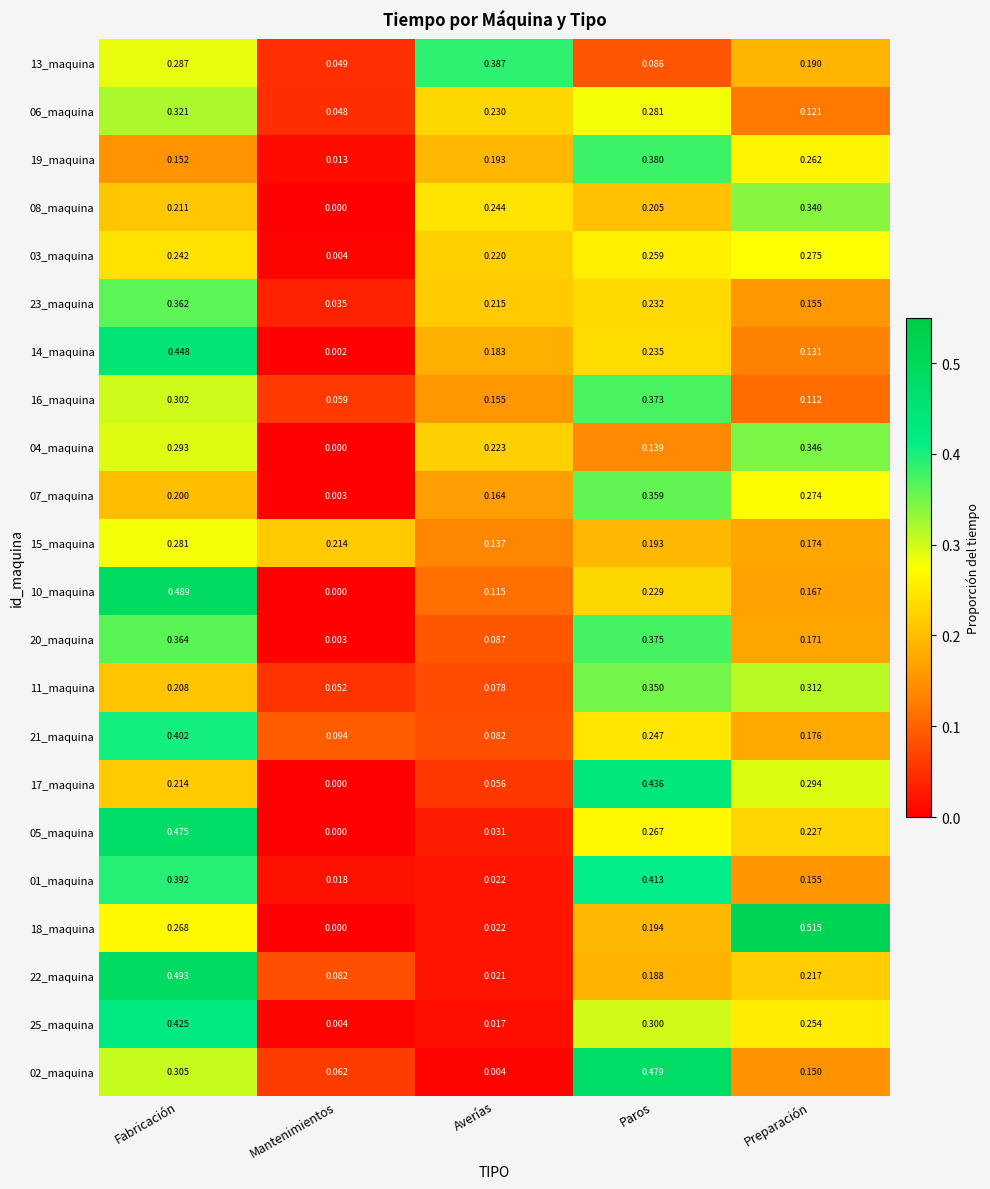

At which category is the sum across all series the highest?

Fabricación